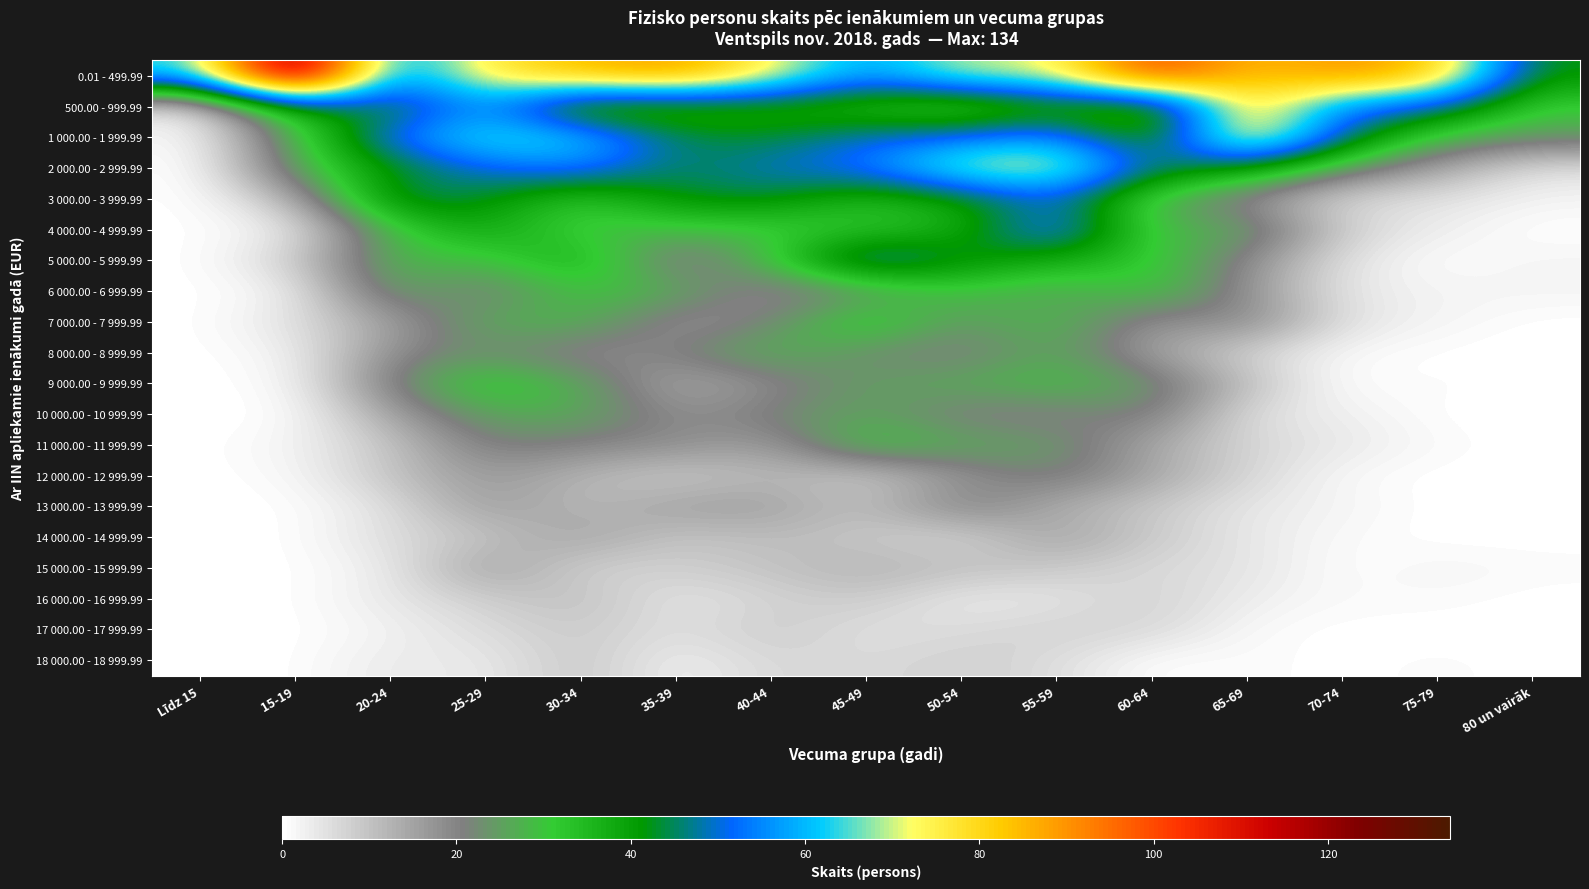

Rank the series at 75-79 from highest to lowest value.

0.01 - 499.99, 500.00 - 999.99, 1 000.00 - 1 999.99, 2 000.00 - 2 999.99, 3 000.00 - 3 999.99, 4 000.00 - 4 999.99, 6 000.00 - 6 999.99, 7 000.00 - 7 999.99, 15 000.00 - 15 999.99, 9 000.00 - 9 999.99, 11 000.00 - 11 999.99, 16 000.00 - 16 999.99, 18 000.00 - 18 999.99, 5 000.00 - 5 999.99, 8 000.00 - 8 999.99, 10 000.00 - 10 999.99, 12 000.00 - 12 999.99, 13 000.00 - 13 999.99, 14 000.00 - 14 999.99, 17 000.00 - 17 999.99